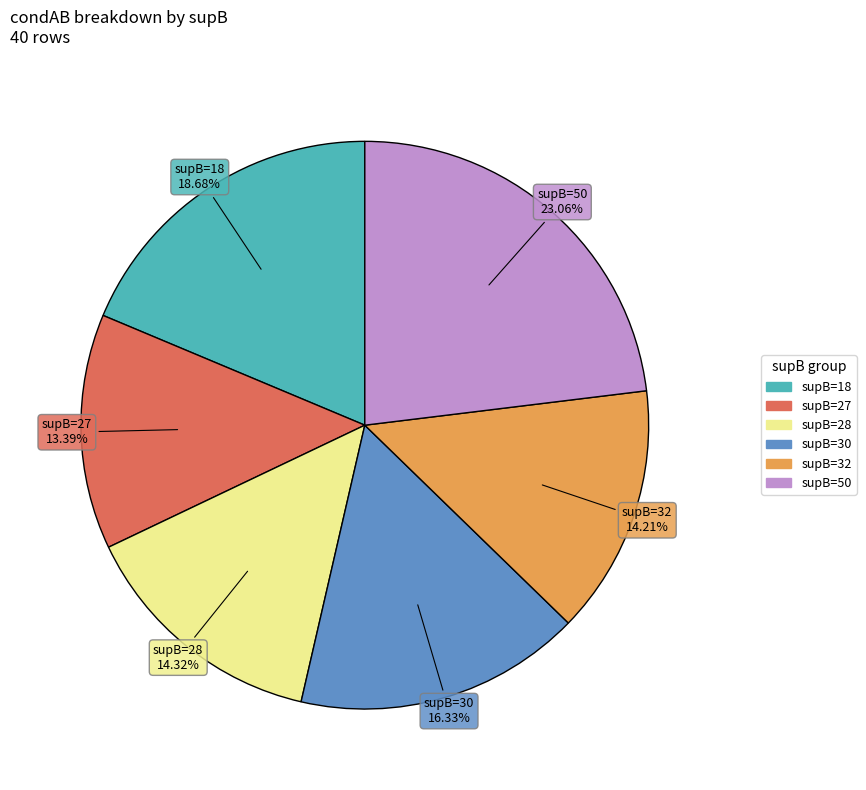

Is there any slice that represents more than half of the pie?

No